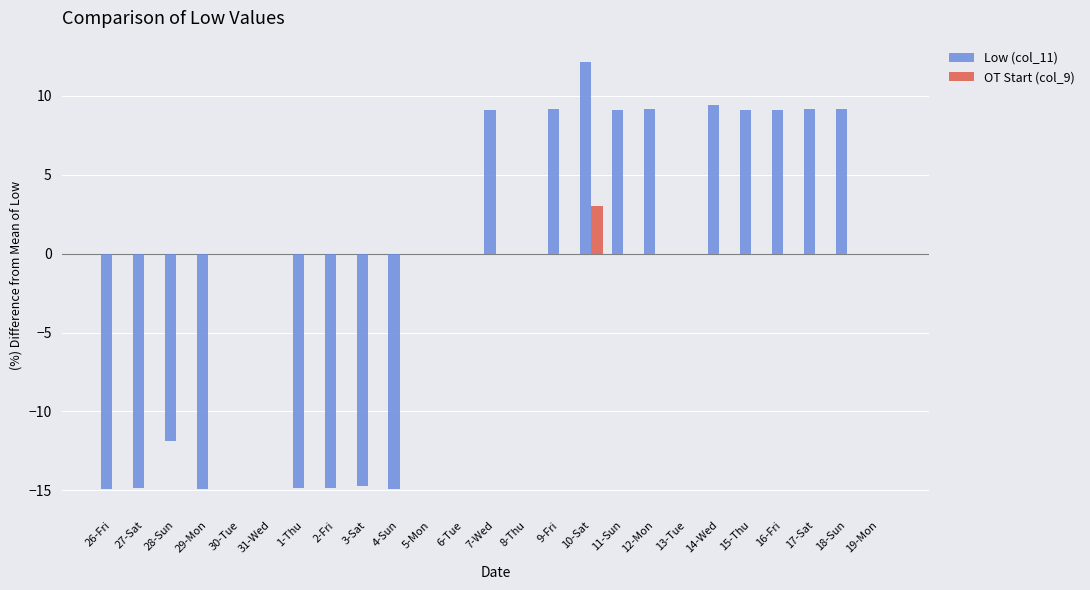

At which category does the chart reach its peak across all series?

10-Sat